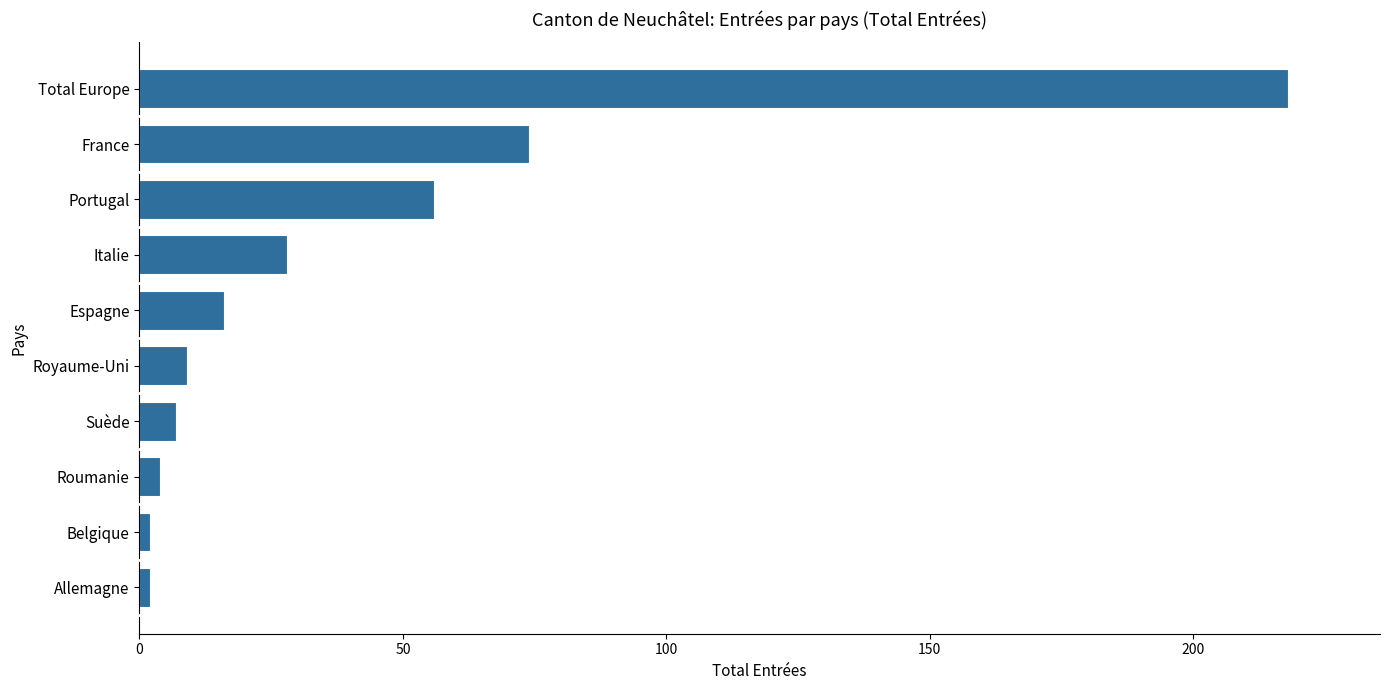

What is the ratio of the value at Total Europe to the value at Portugal?

3.9